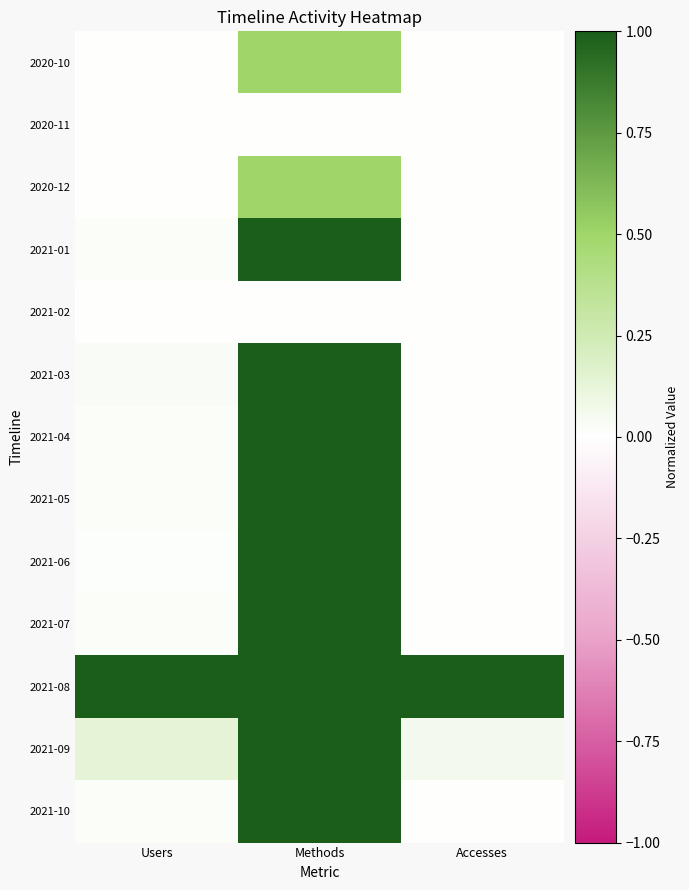

Count the number of categories in the chart.

3